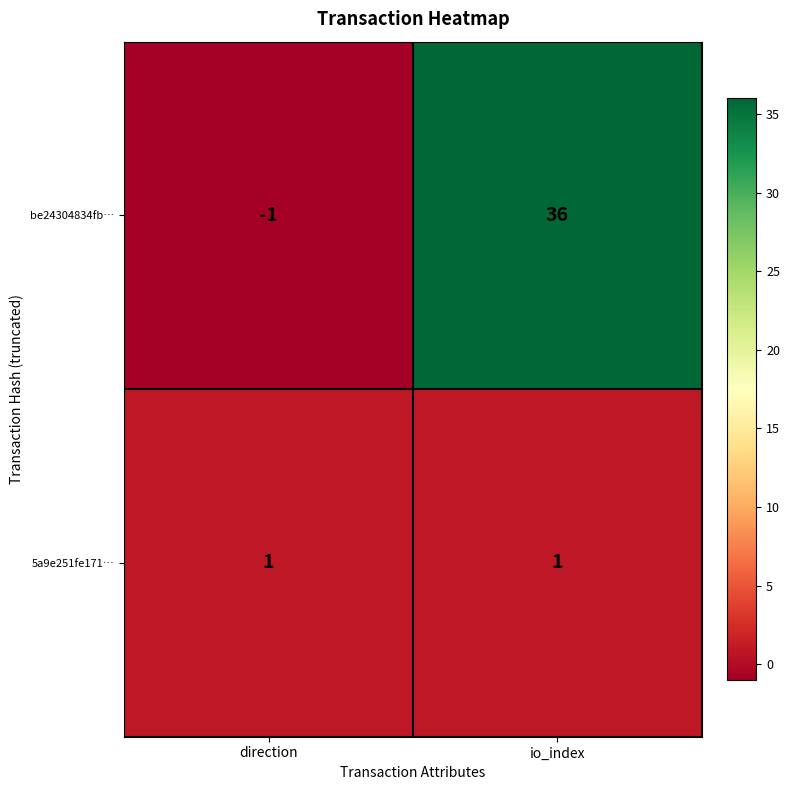

Count the number of data series in this chart.

2